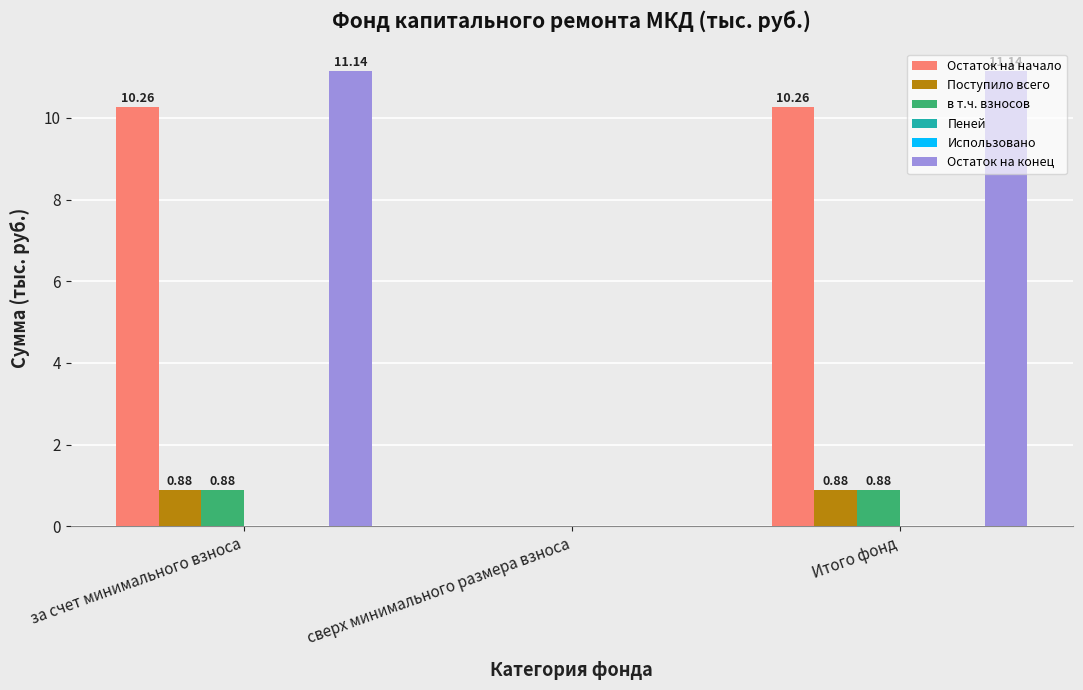

Count the number of categories in the chart.

3